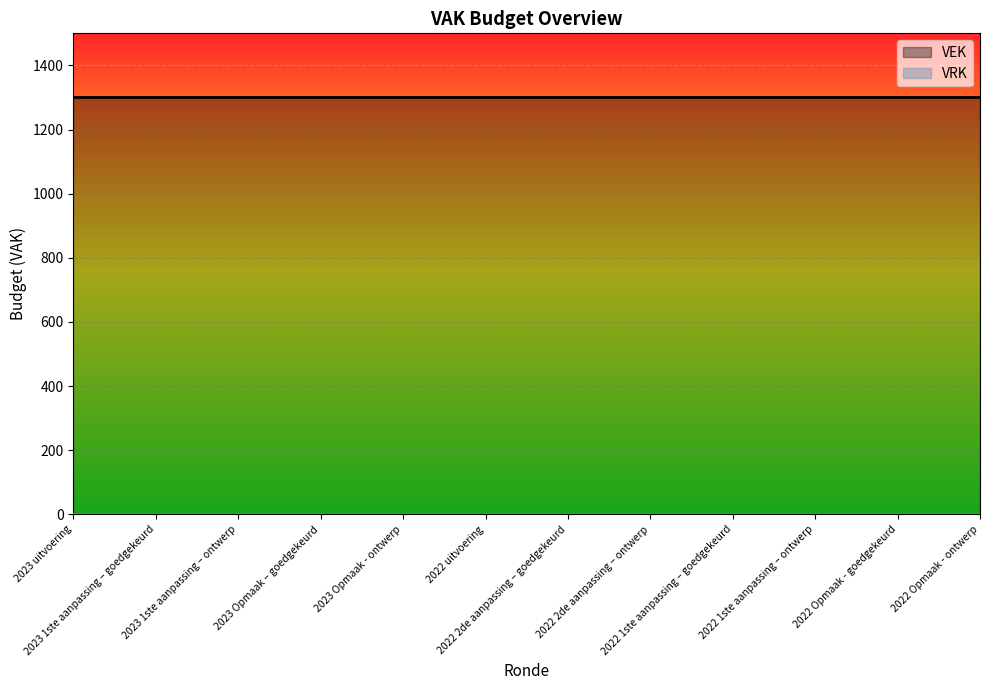

At which label is VEK closest to 1301?

2023 uitvoering